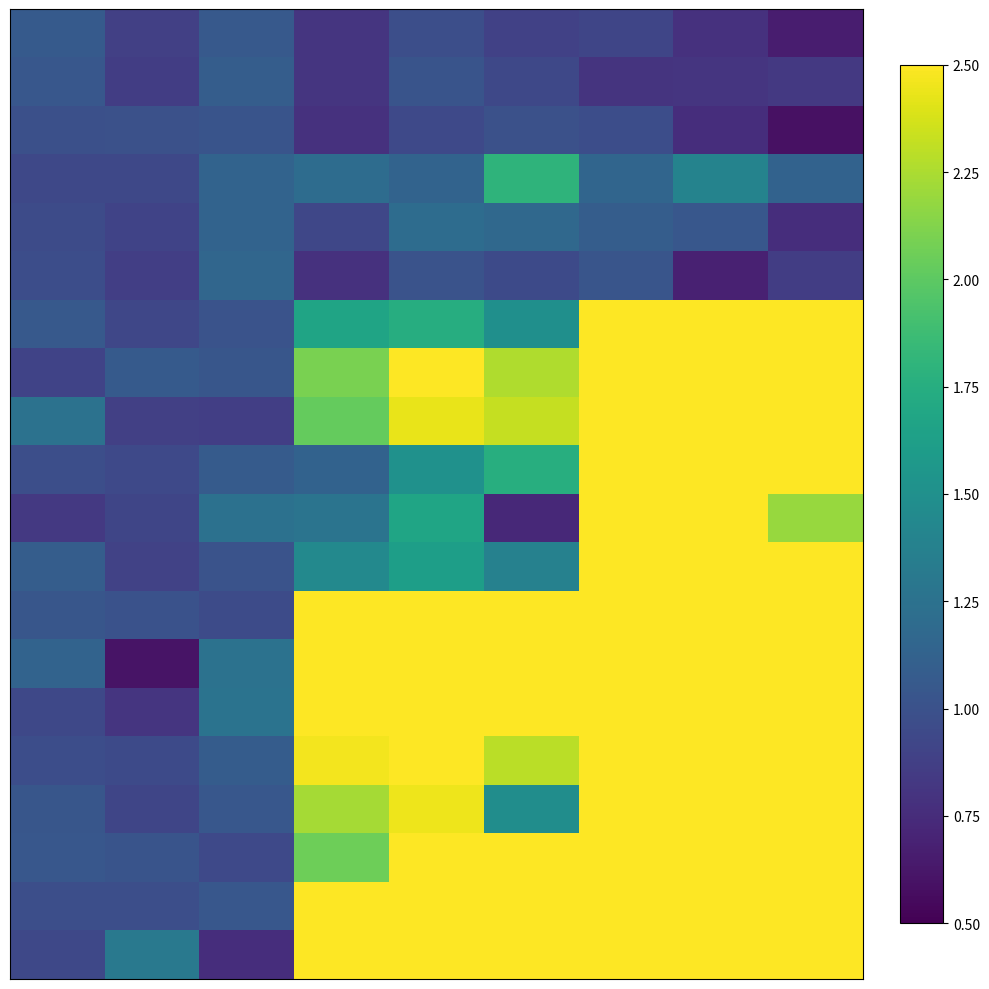

Which category has the highest value across all series?

6